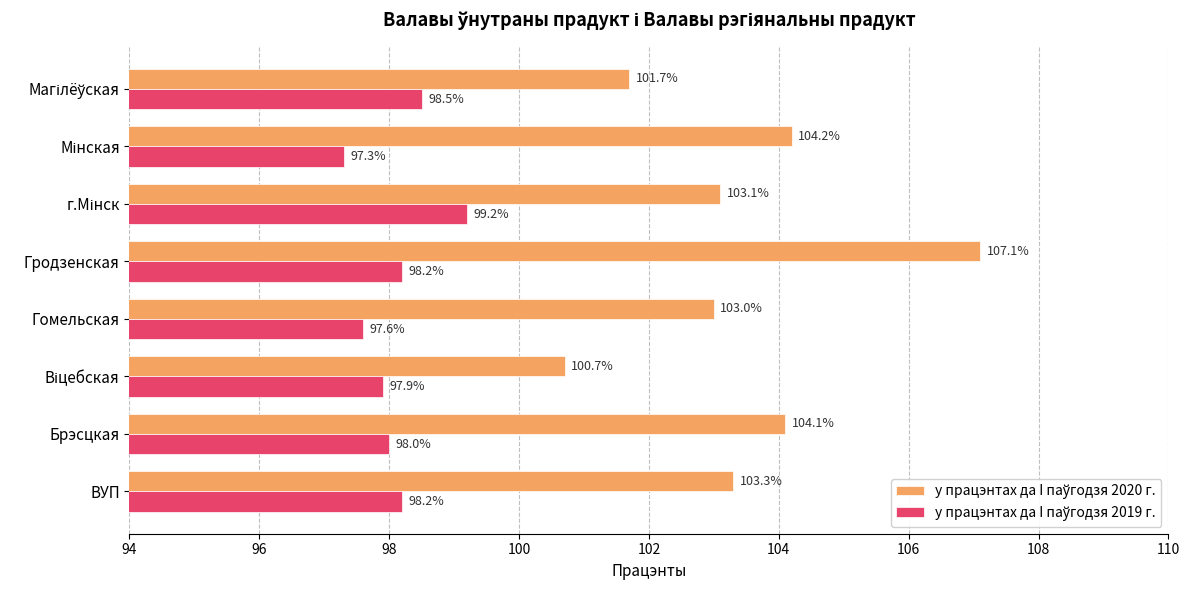

What is the spread (max minus min) of values at Гродзенская?

8.9